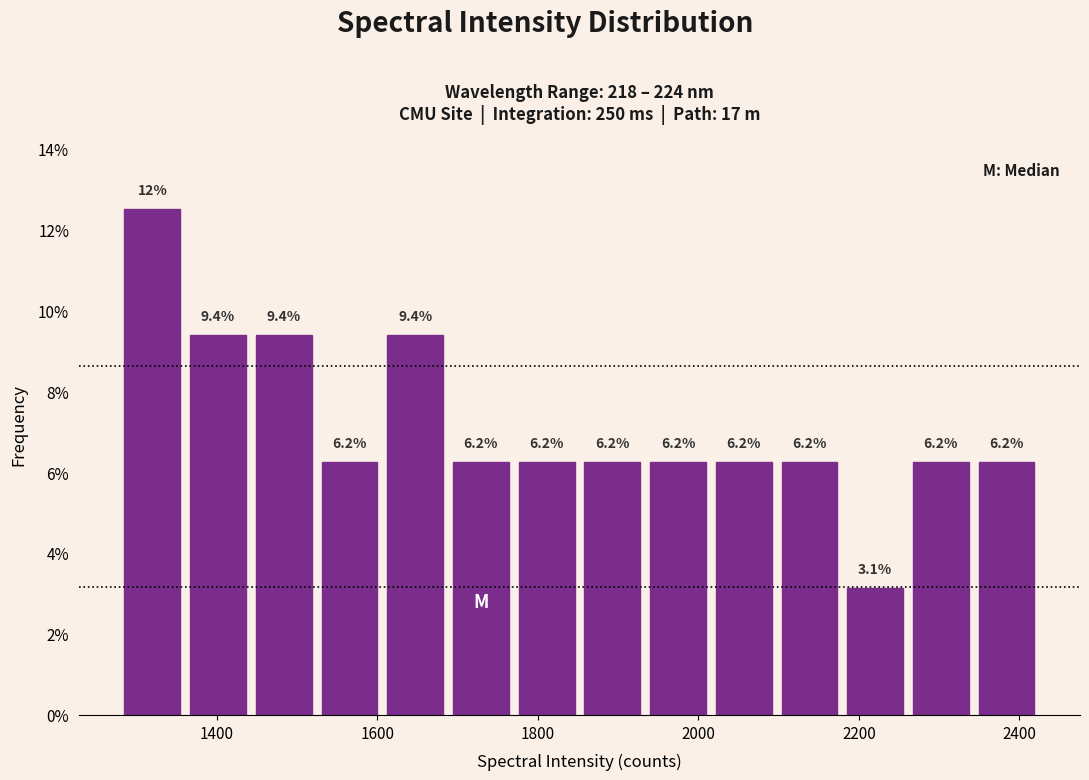

Over which range of the x-axis is the bar tallest?

1280 to 1360